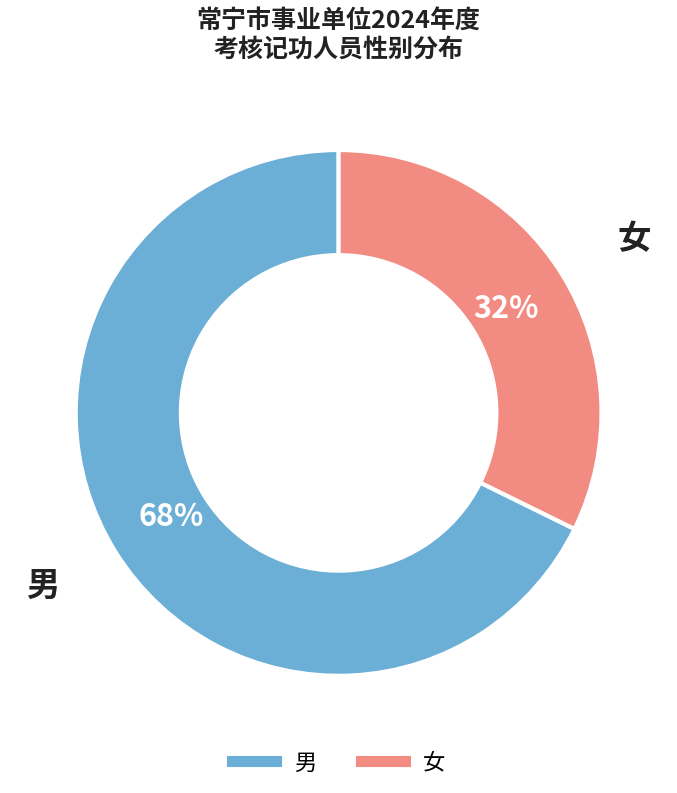

What percentage is the 男 slice, to the nearest percent?

68%